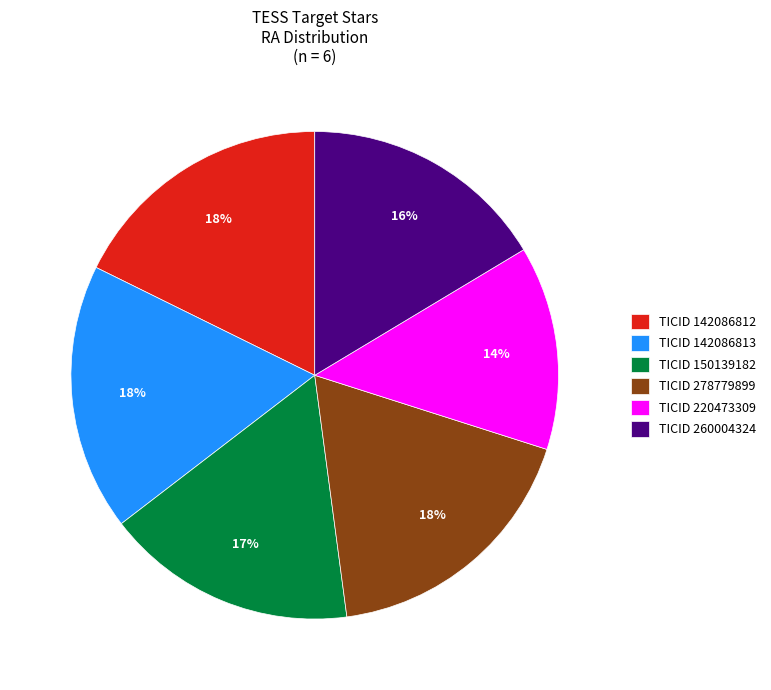

True or false: TICID 142086813 accounts for 18% of the total.

True